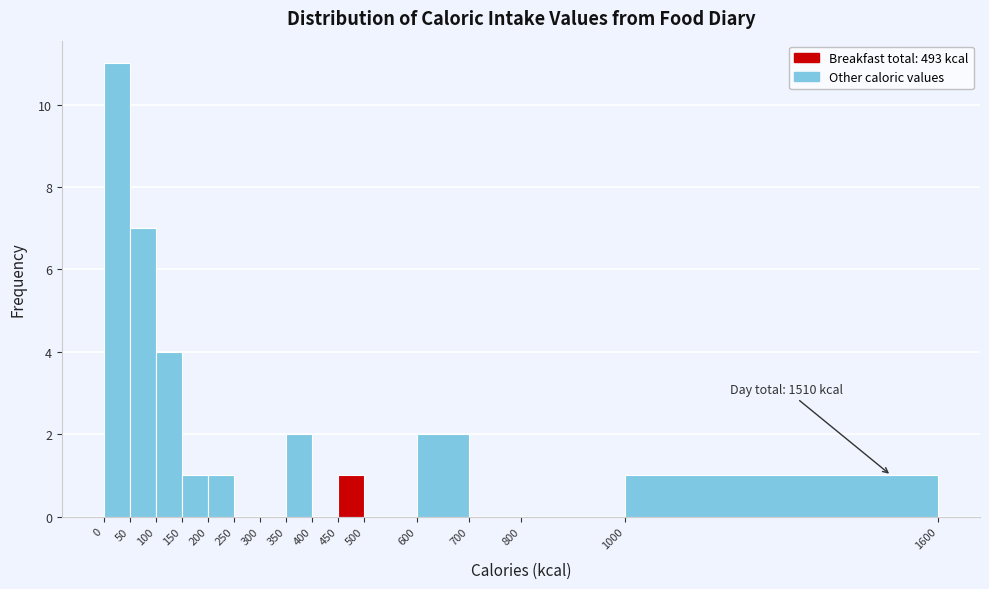

Which range on the x-axis has the tallest bar?

0 to 50